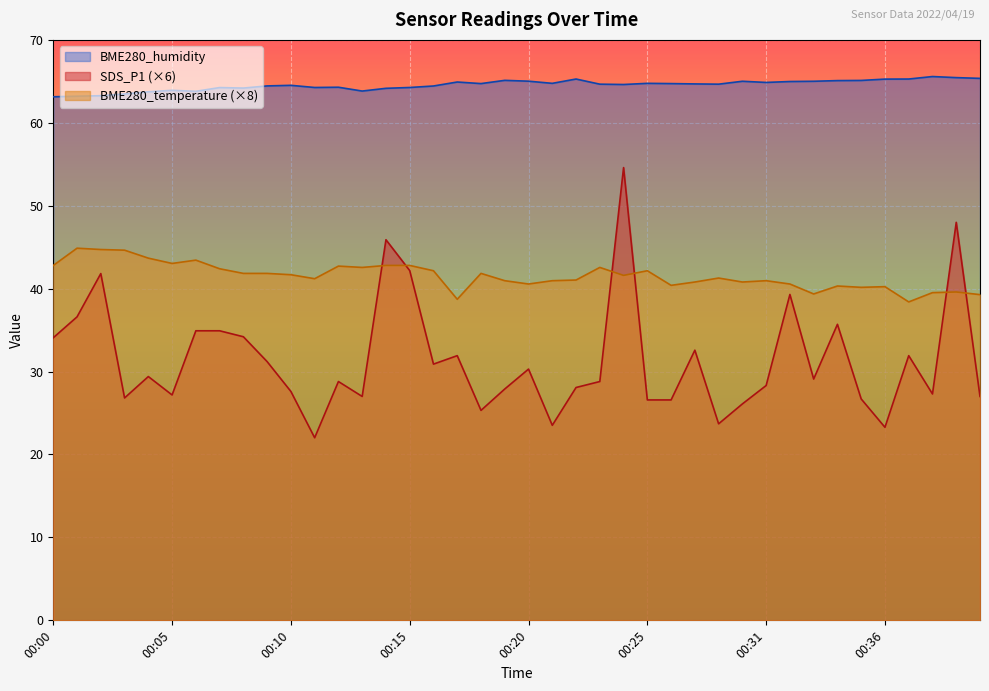

True or false: BME280_humidity has more than 2 interior local peaks.

True